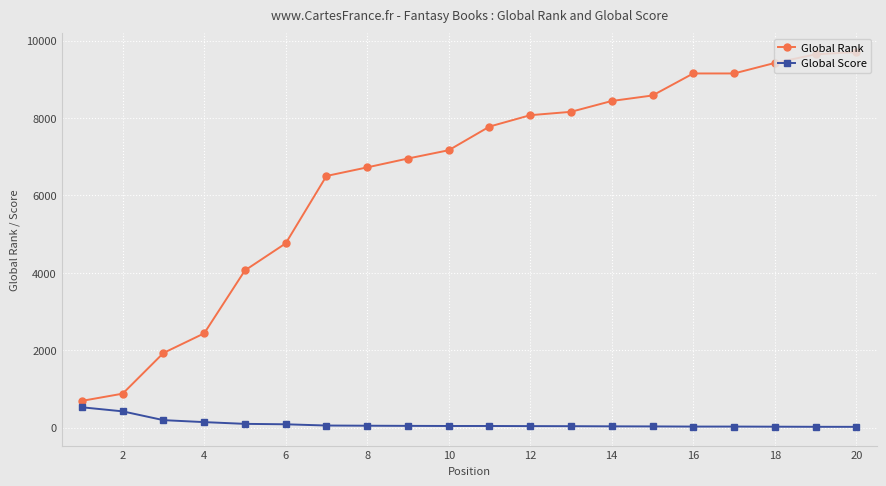

True or false: Global Rank and Global Score cross at least once.

False